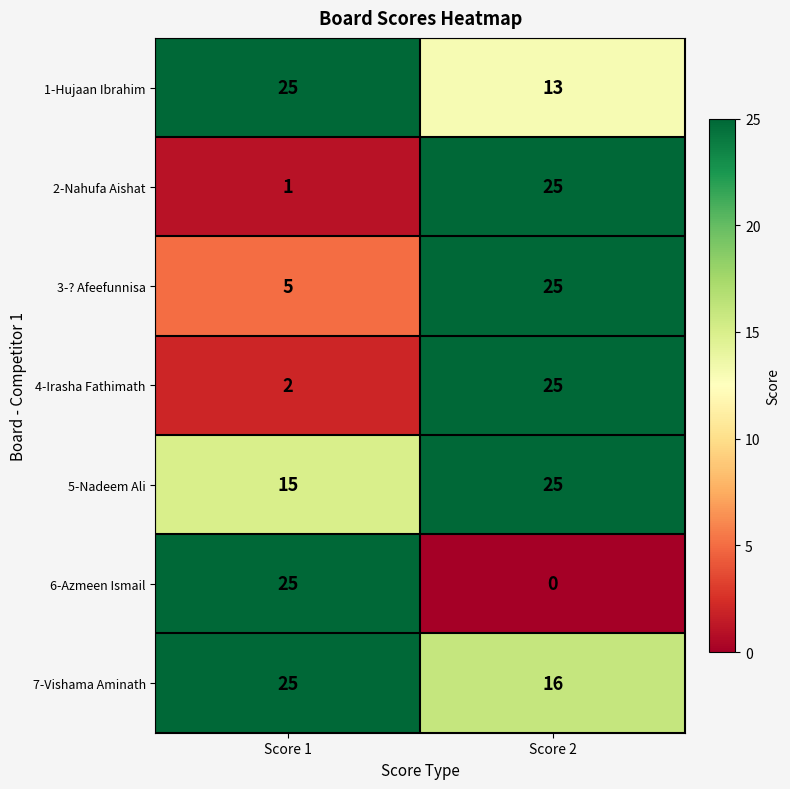

What is the average value of the 4-Irasha Fathimath series?

14